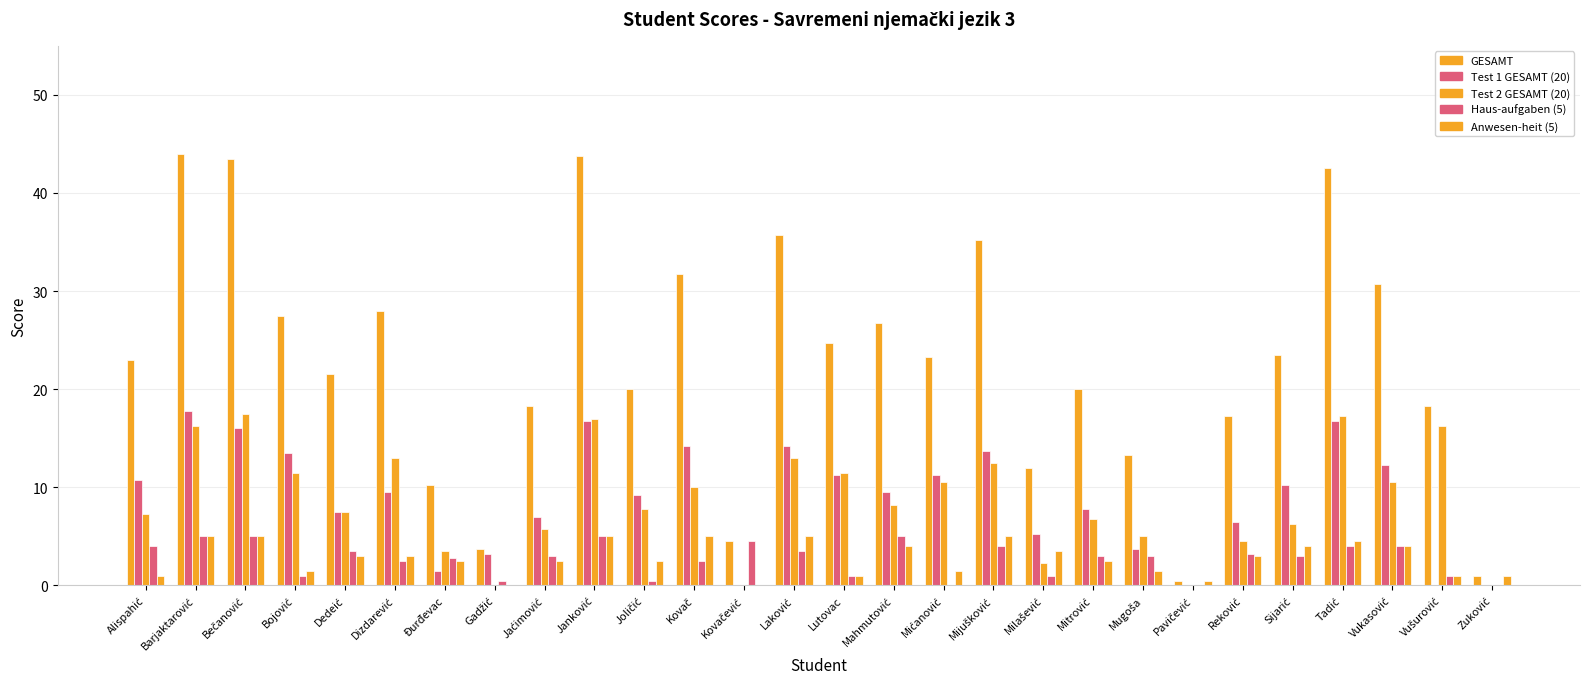

Reading left to right, transcribe all the data shown in this chart.

GESAMT: 23.0	44.0	43.5	27.5	21.5	28.0	10.2	3.8	18.2	43.8	20.0	31.8	4.5	35.8	24.8	26.8	23.2	35.2	12.0	20.0	13.2	0.5	17.2	23.5	42.5	30.8	18.2	1.0
Test 1 GESAMT (20): 10.8	17.8	16.0	13.5	7.5	9.5	1.5	3.2	7.0	16.8	9.2	14.2	0.0	14.2	11.2	9.5	11.2	13.8	5.2	7.8	3.8	0.0	6.5	10.2	16.8	12.2	0.0	0.0
Test 2 GESAMT (20): 7.2	16.2	17.5	11.5	7.5	13.0	3.5	0.0	5.8	17.0	7.8	10.0	0.0	13.0	11.5	8.2	10.5	12.5	2.2	6.8	5.0	0.0	4.5	6.2	17.2	10.5	16.2	0.0
Haus-aufgaben (5): 4.0	5.0	5.0	1.0	3.5	2.5	2.8	0.5	3.0	5.0	0.5	2.5	4.5	3.5	1.0	5.0	0.0	4.0	1.0	3.0	3.0	0.0	3.2	3.0	4.0	4.0	1.0	0.0
Anwesen-heit (5): 1.0	5.0	5.0	1.5	3.0	3.0	2.5	0.0	2.5	5.0	2.5	5.0	0.0	5.0	1.0	4.0	1.5	5.0	3.5	2.5	1.5	0.5	3.0	4.0	4.5	4.0	1.0	1.0